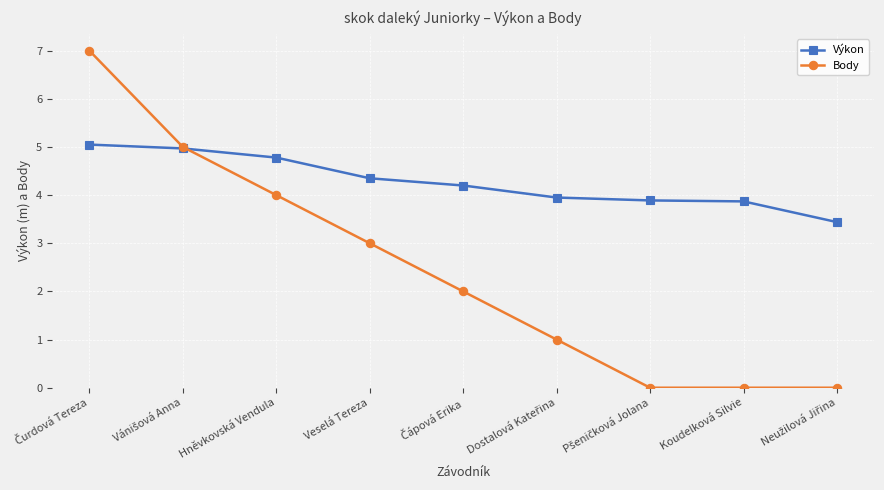

What is the difference between the highest and lowest values at Hněvkovská Vendula?

0.8